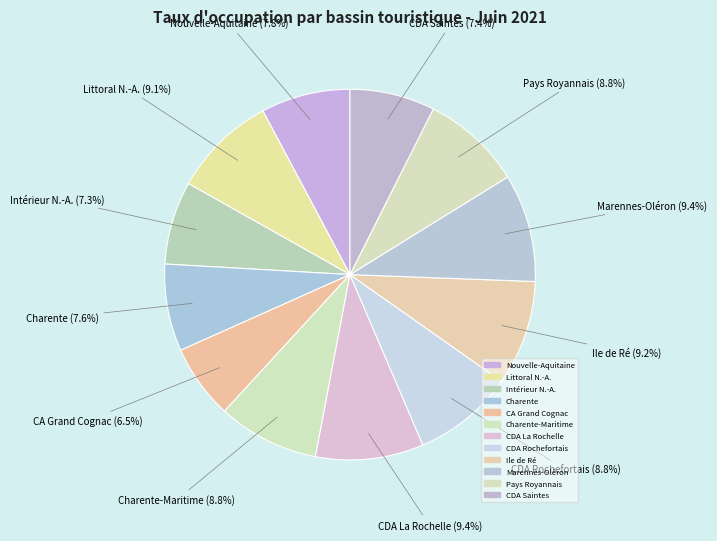

Approximately how many times larger is the value at Littoral N.-A. compared to CA Grand Cognac?

1.4